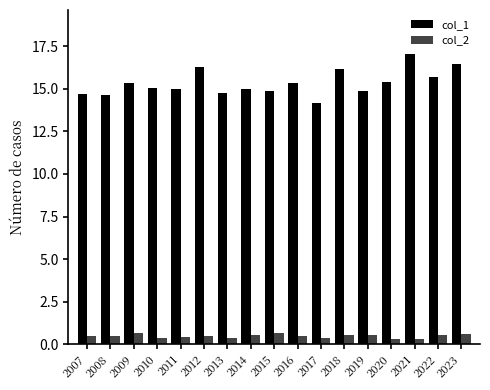

Which series has the largest range (max minus min)?

col_1